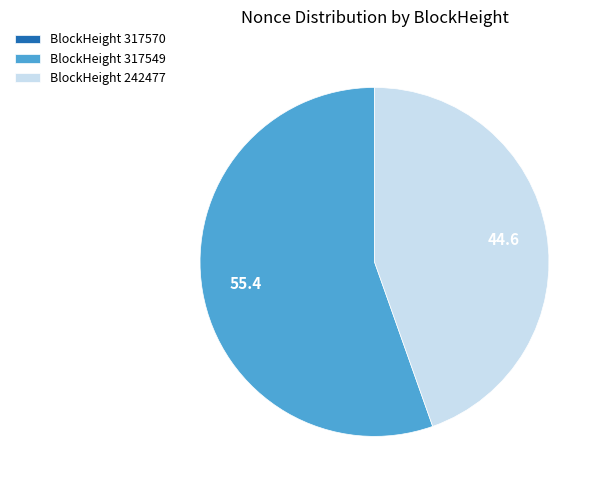

Which slice is the largest?

BlockHeight 317549